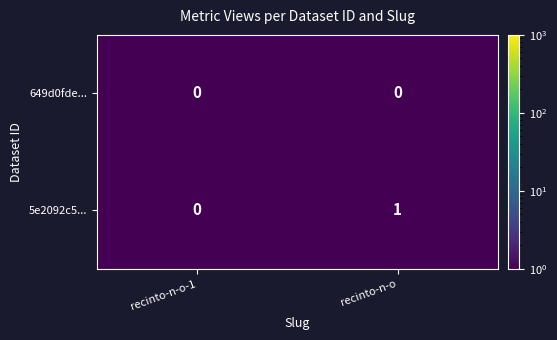

Rank the series by their maximum value, from highest to lowest.

5e2092c5..., 649d0fde...